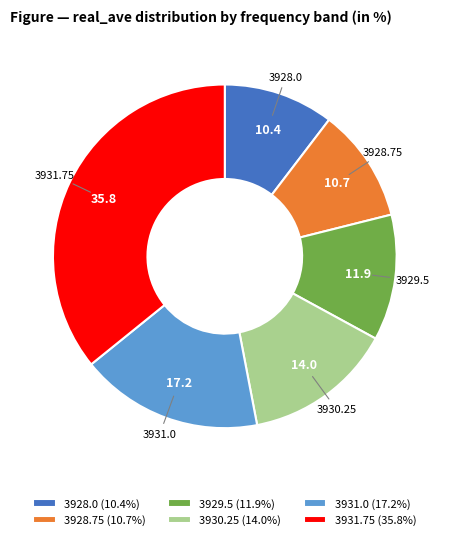

Approximately how many times larger is the value at 3928.0 (10.4%) compared to 3930.25 (14.0%)?

0.7